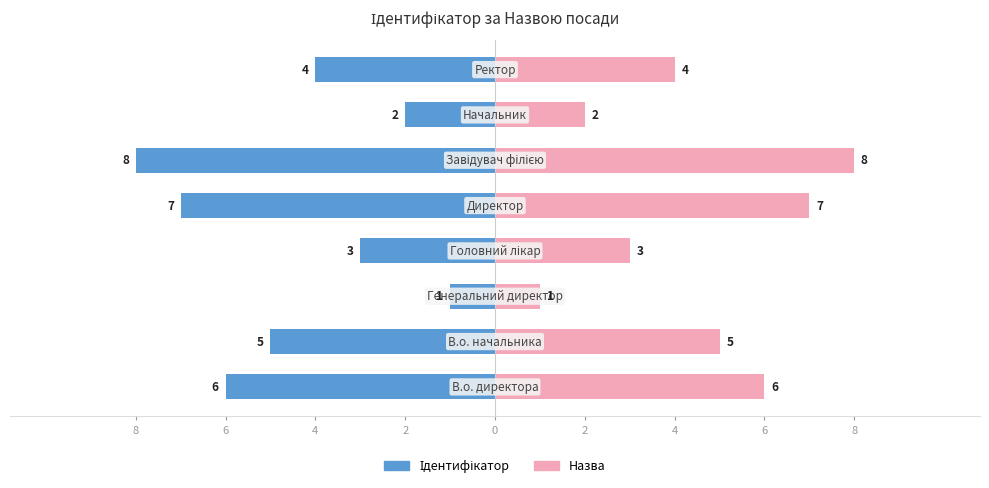

Which series has the widest spread of values?

Ідентифікатор